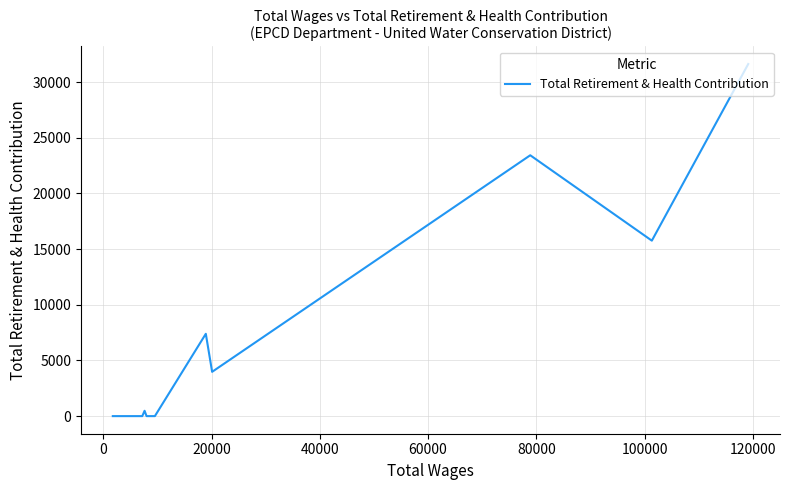

How many categories are shown in the chart?

14